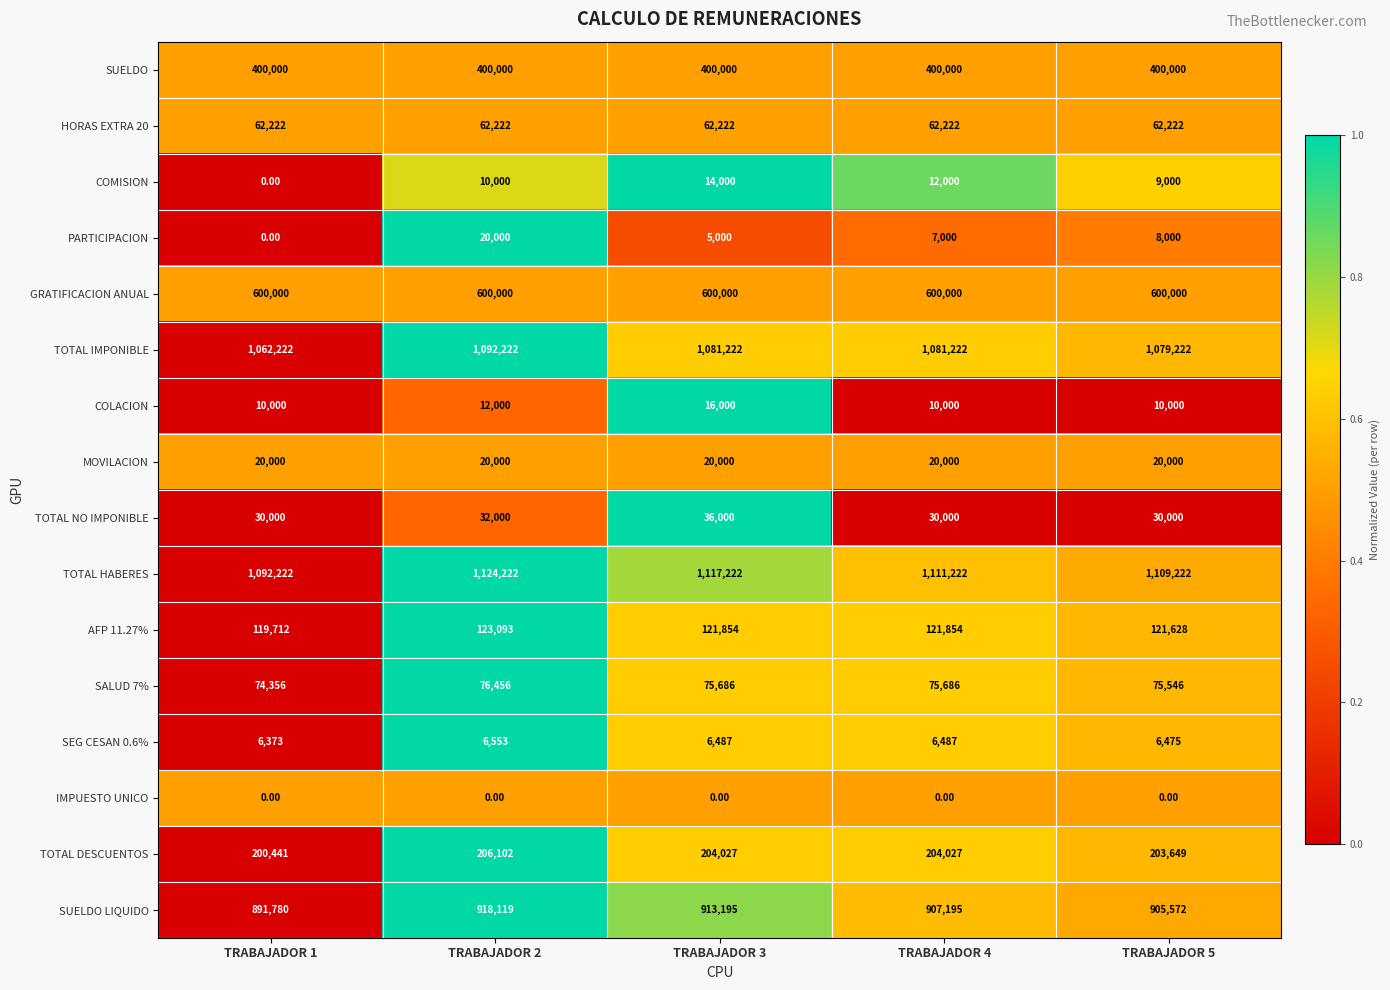

Rank the series at TRABAJADOR 3 from highest to lowest value.

TOTAL HABERES, TOTAL IMPONIBLE, SUELDO LIQUIDO, GRATIFICACION ANUAL, SUELDO, TOTAL DESCUENTOS, AFP 11.27%, SALUD 7%, HORAS EXTRA 20, TOTAL NO IMPONIBLE, MOVILACION, COLACION, COMISION, SEG CESAN 0.6%, PARTICIPACION, IMPUESTO UNICO